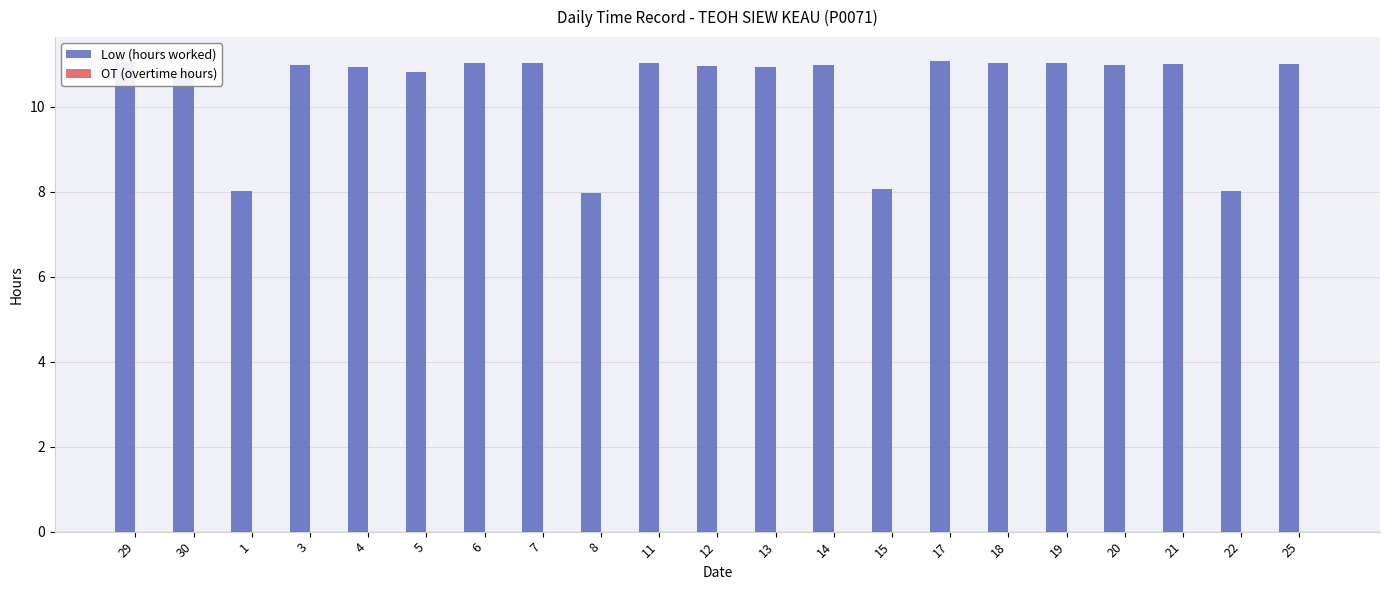

Approximately how many times larger is the value at 30 compared to 18?

1.0